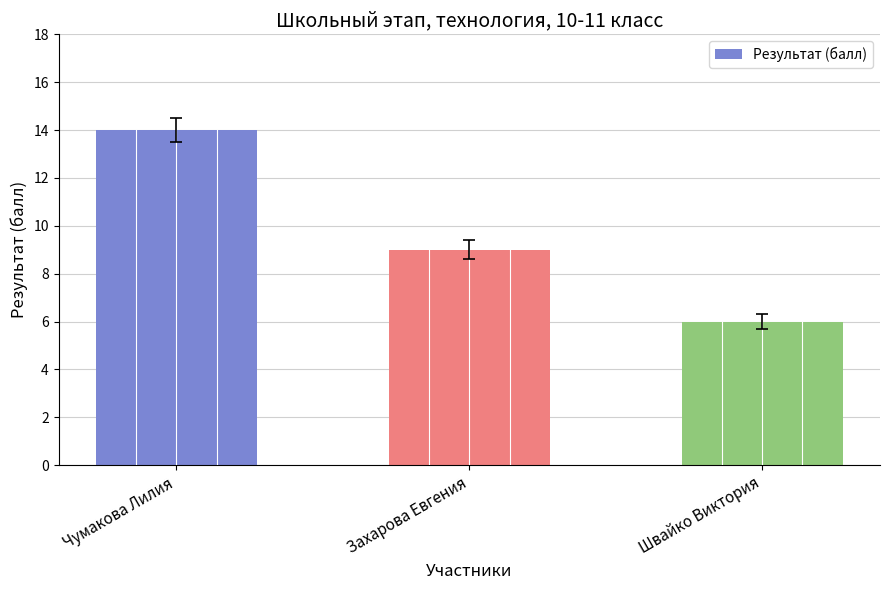

How many series are shown in this chart?

1